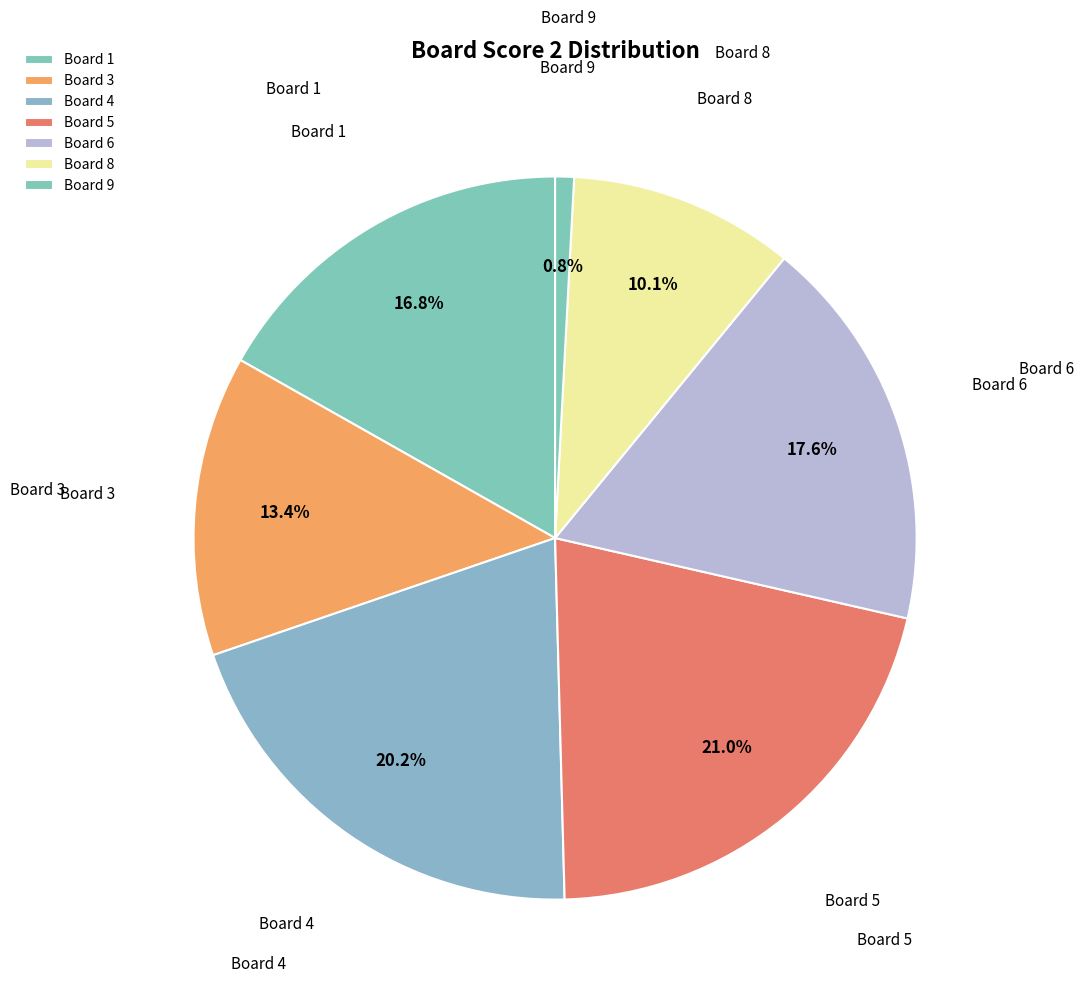

How many slices are in this pie chart?

7